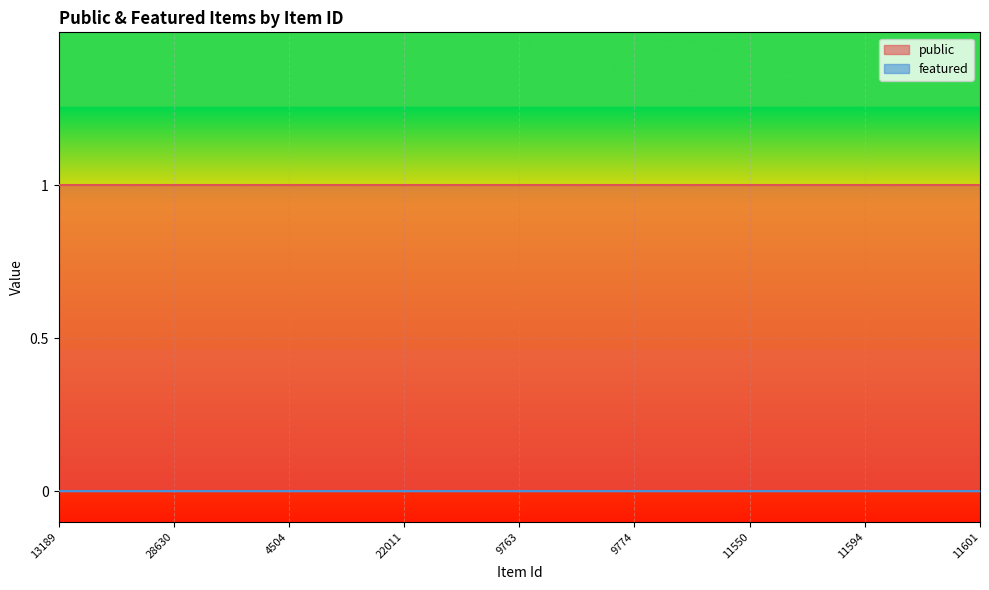

At which category does the chart reach its peak across all series?

13189